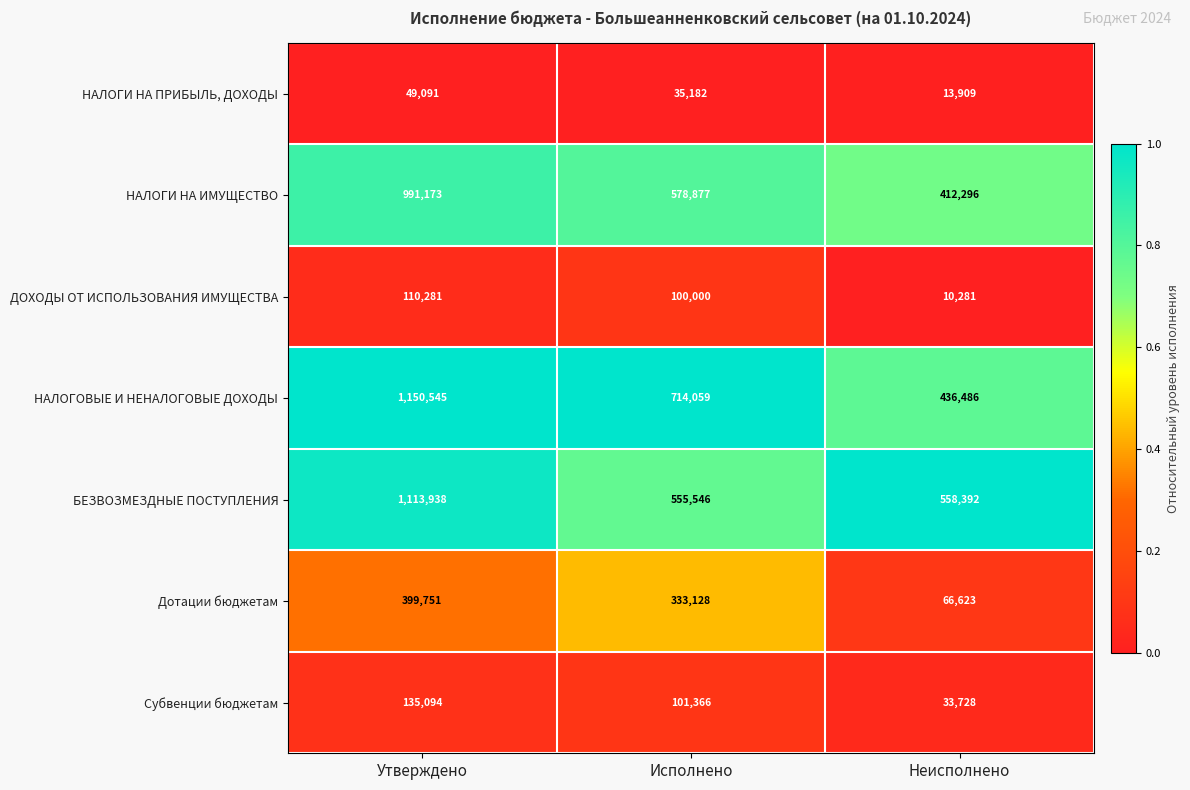

Which category has the lowest value across all series?

Неисполнено